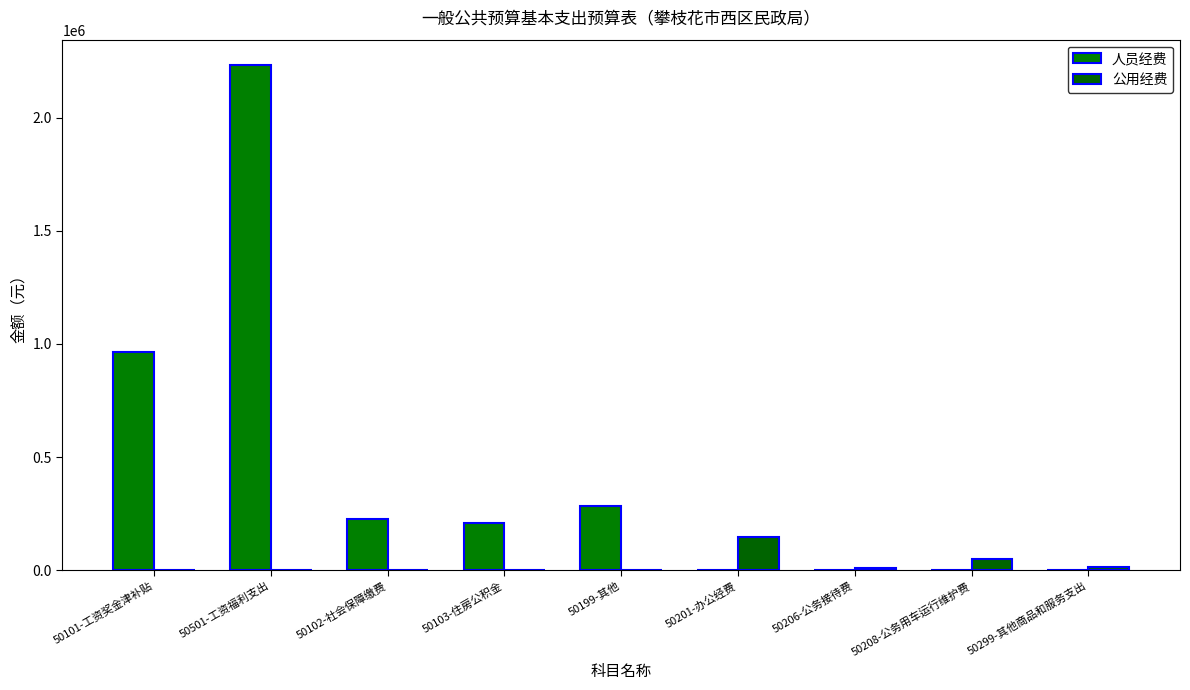

Which series has the largest range (max minus min)?

人员经费